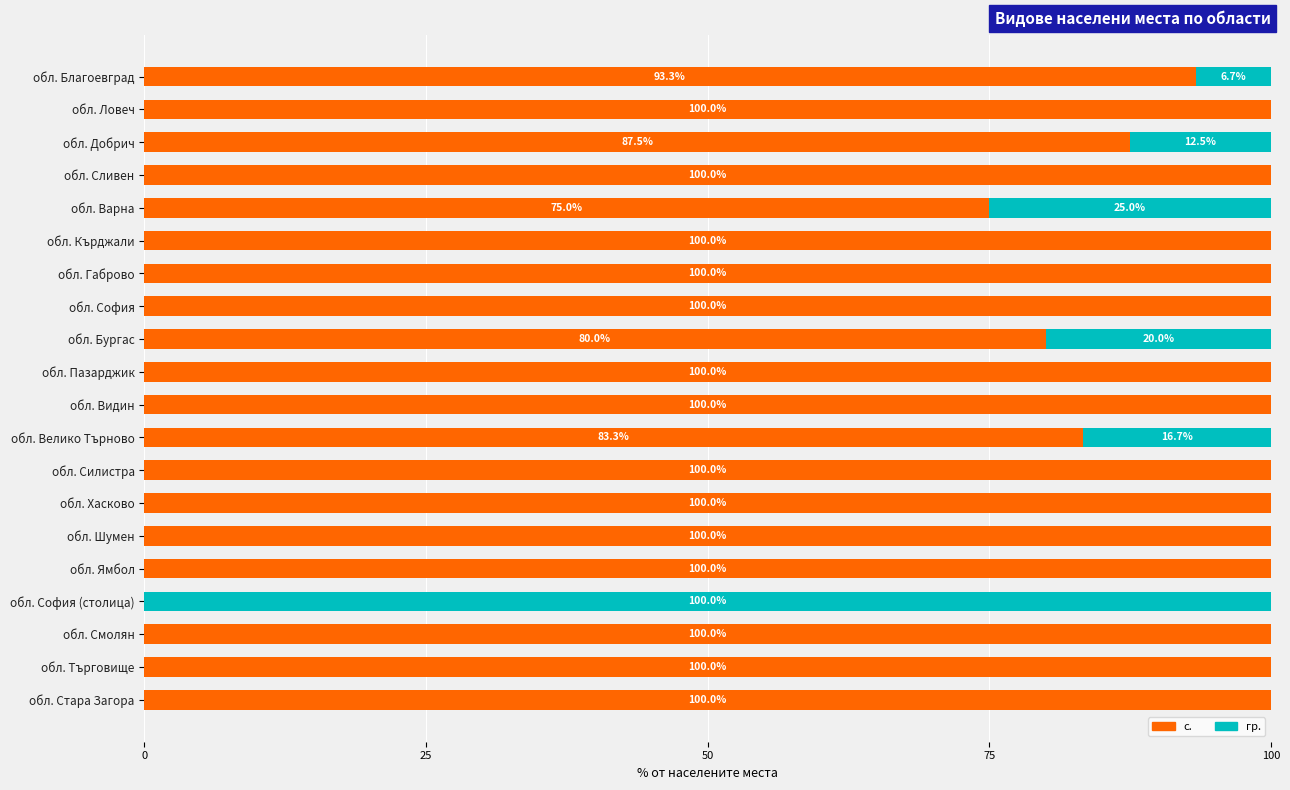

What is the sum of all с. values?

1819.2